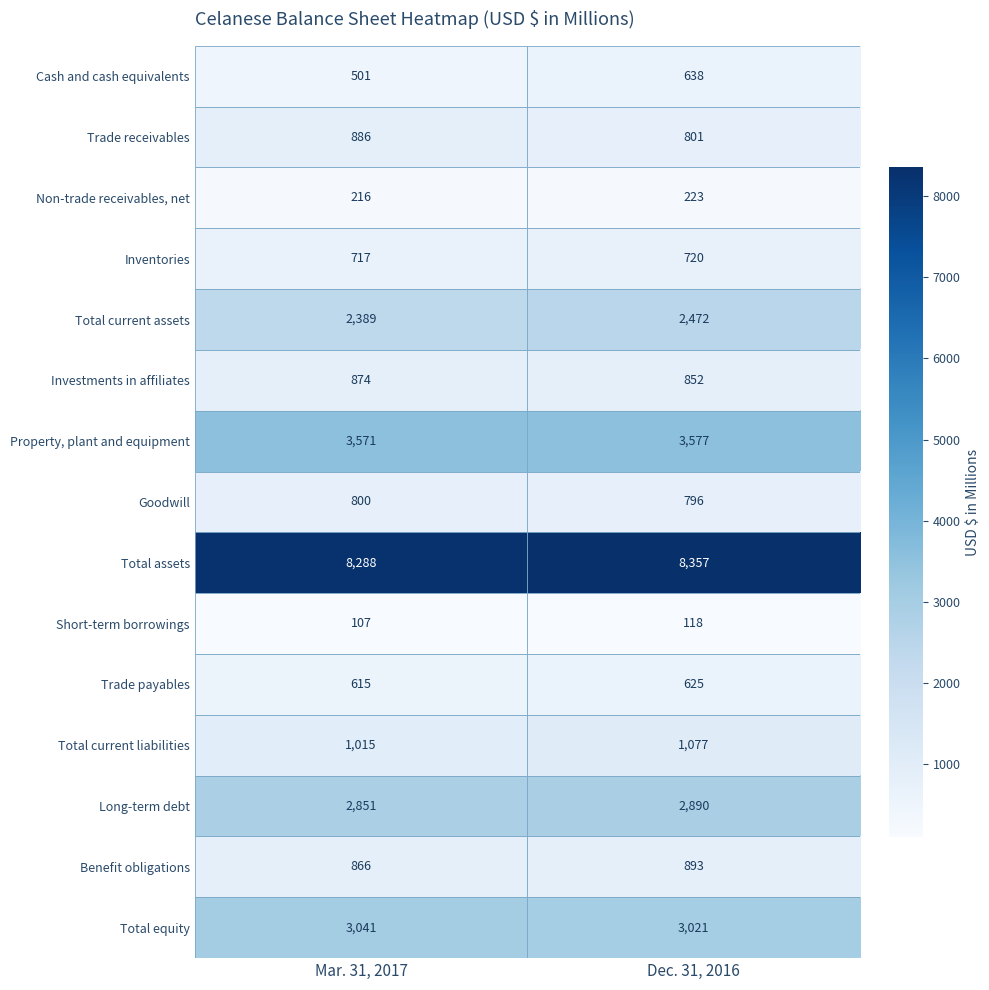

Count the number of data series in this chart.

15